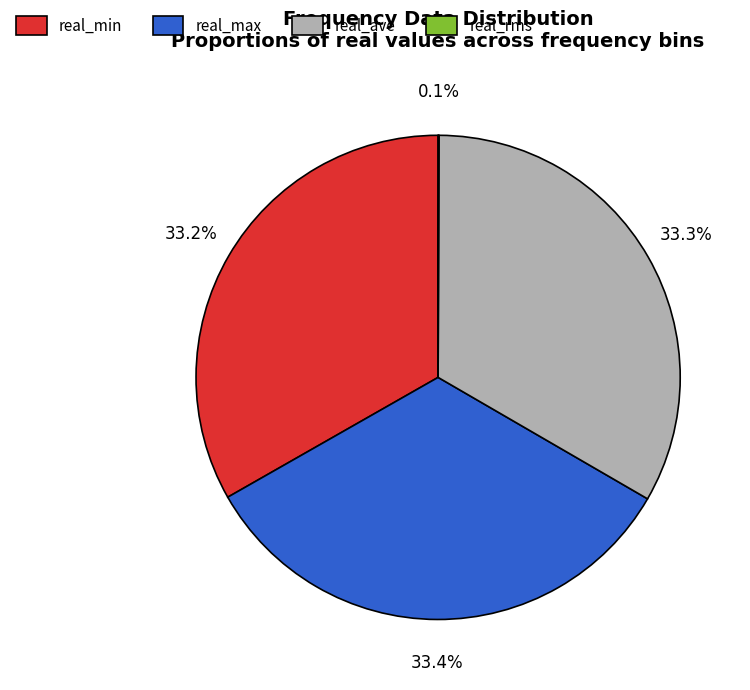

Is there any slice that represents more than half of the pie?

No